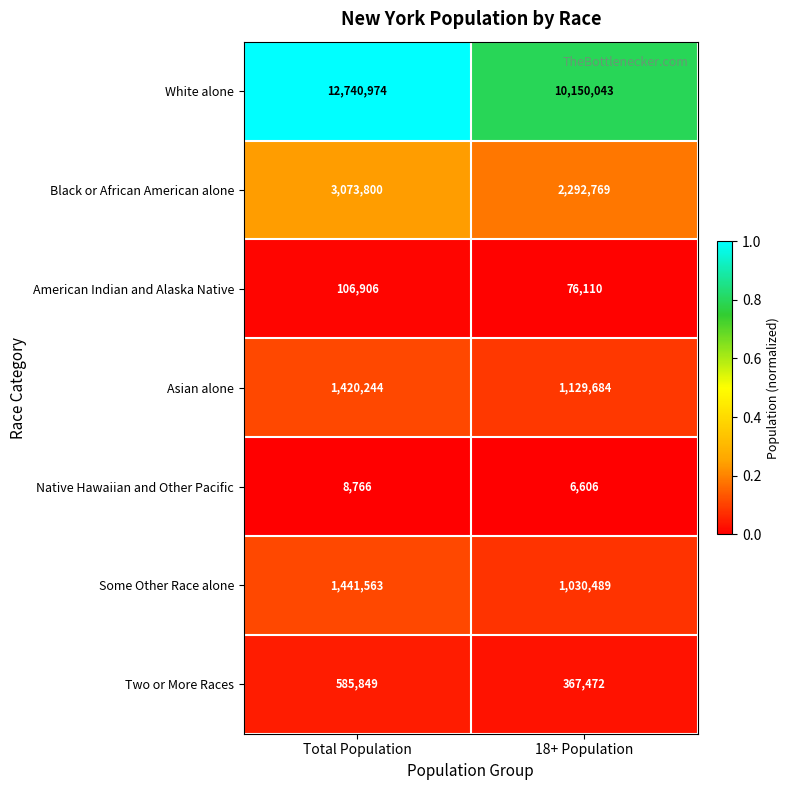

The Asian alone series shows 1129684 at 18+ Population. True or false?

True